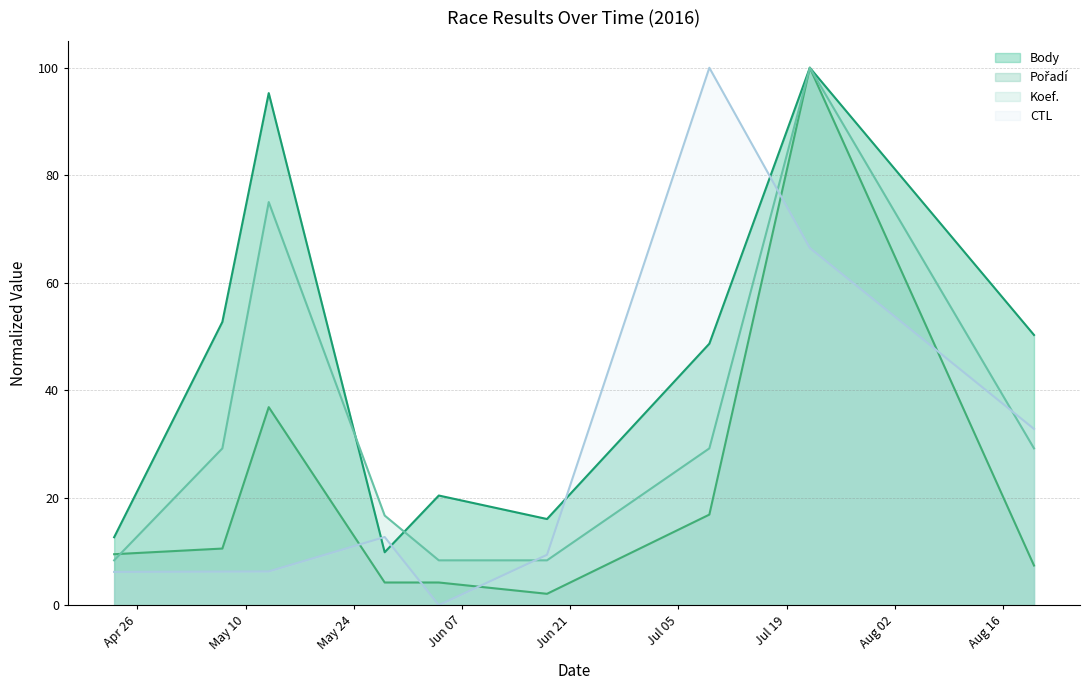

The value of Koef. at 2016-05-28 is 16.7. True or false?

True